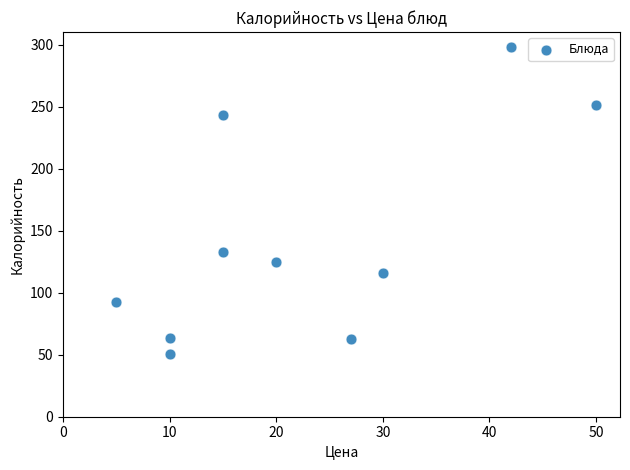

What is the average Y value?

143.5